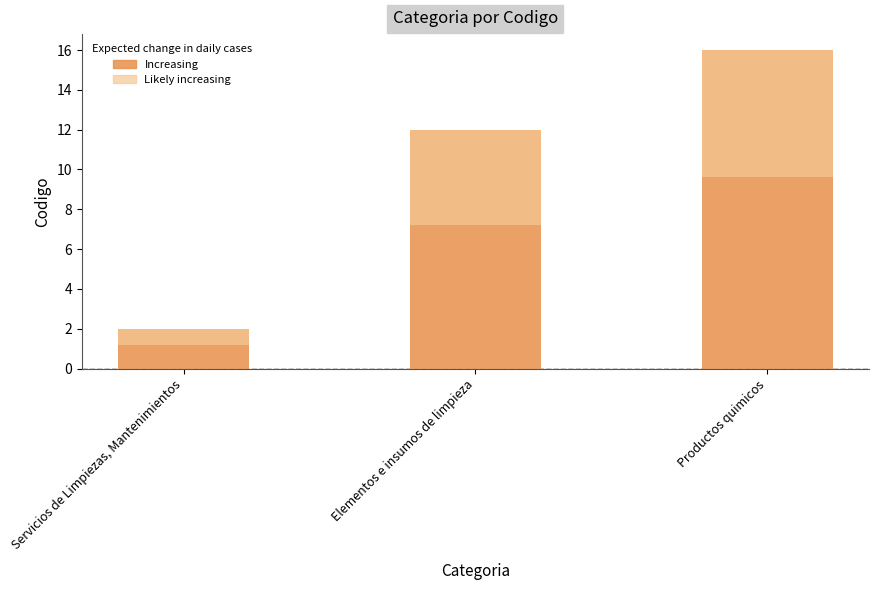

What is the difference between the values at Productos quimicos and Elementos e insumos de limpieza?

4